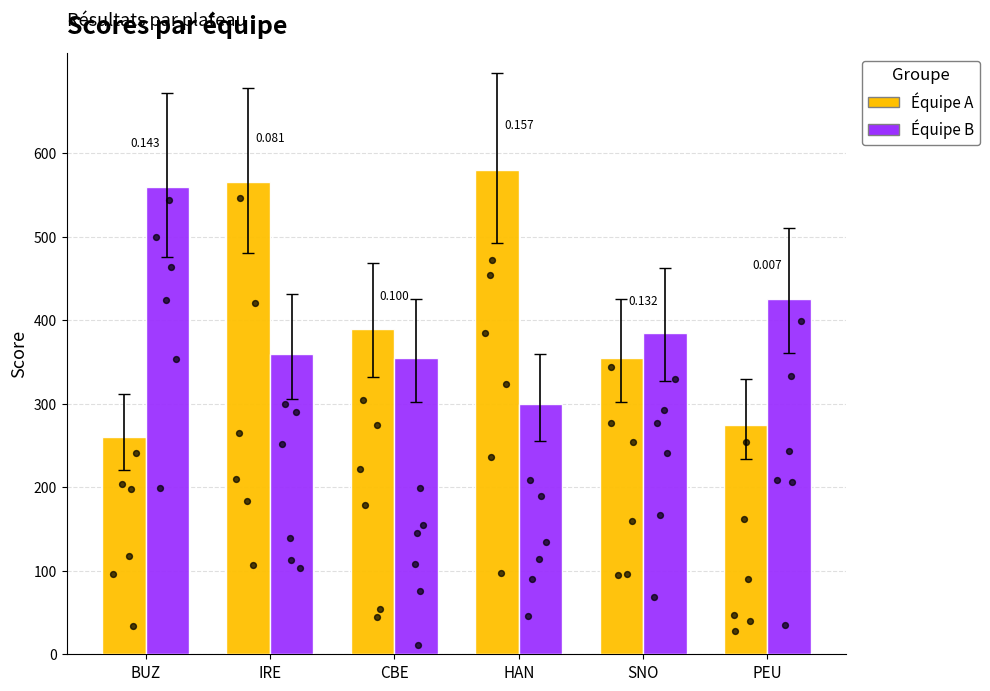

At how many categories does at least one series exceed 429?

3